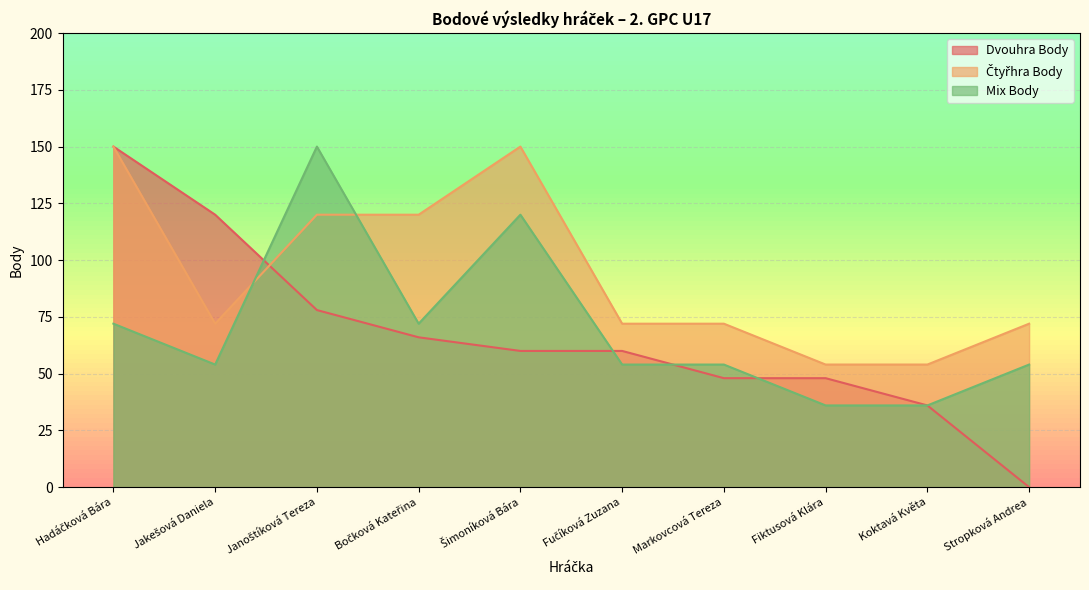

How many lines are shown in the chart?

3